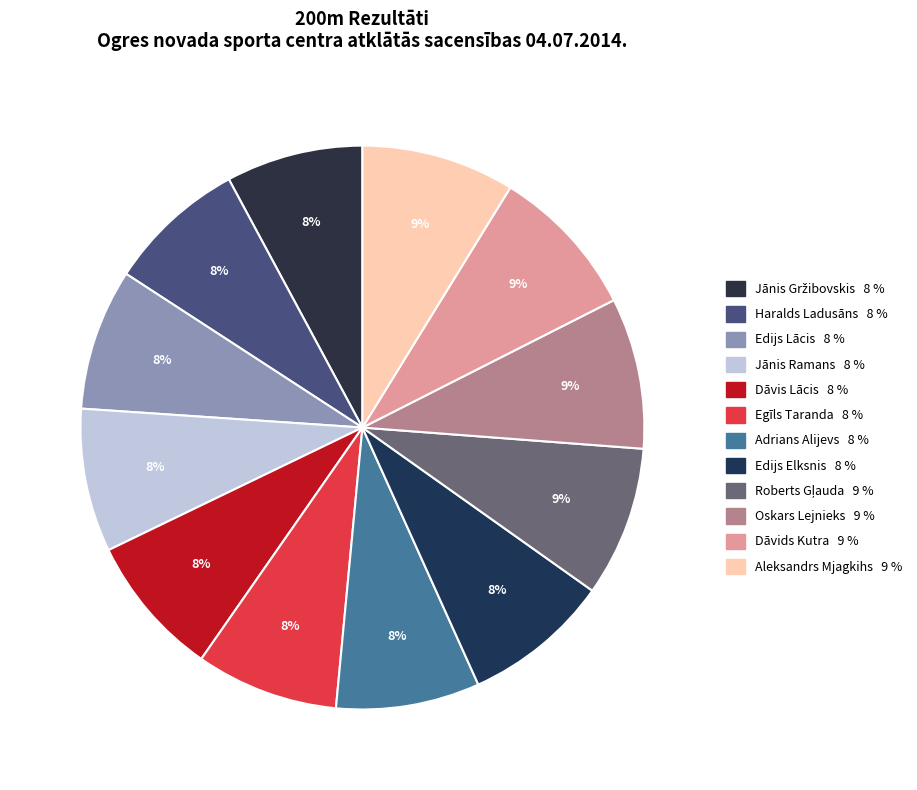

To the nearest percent, what percentage of the pie is Egīls Taranda?

8%